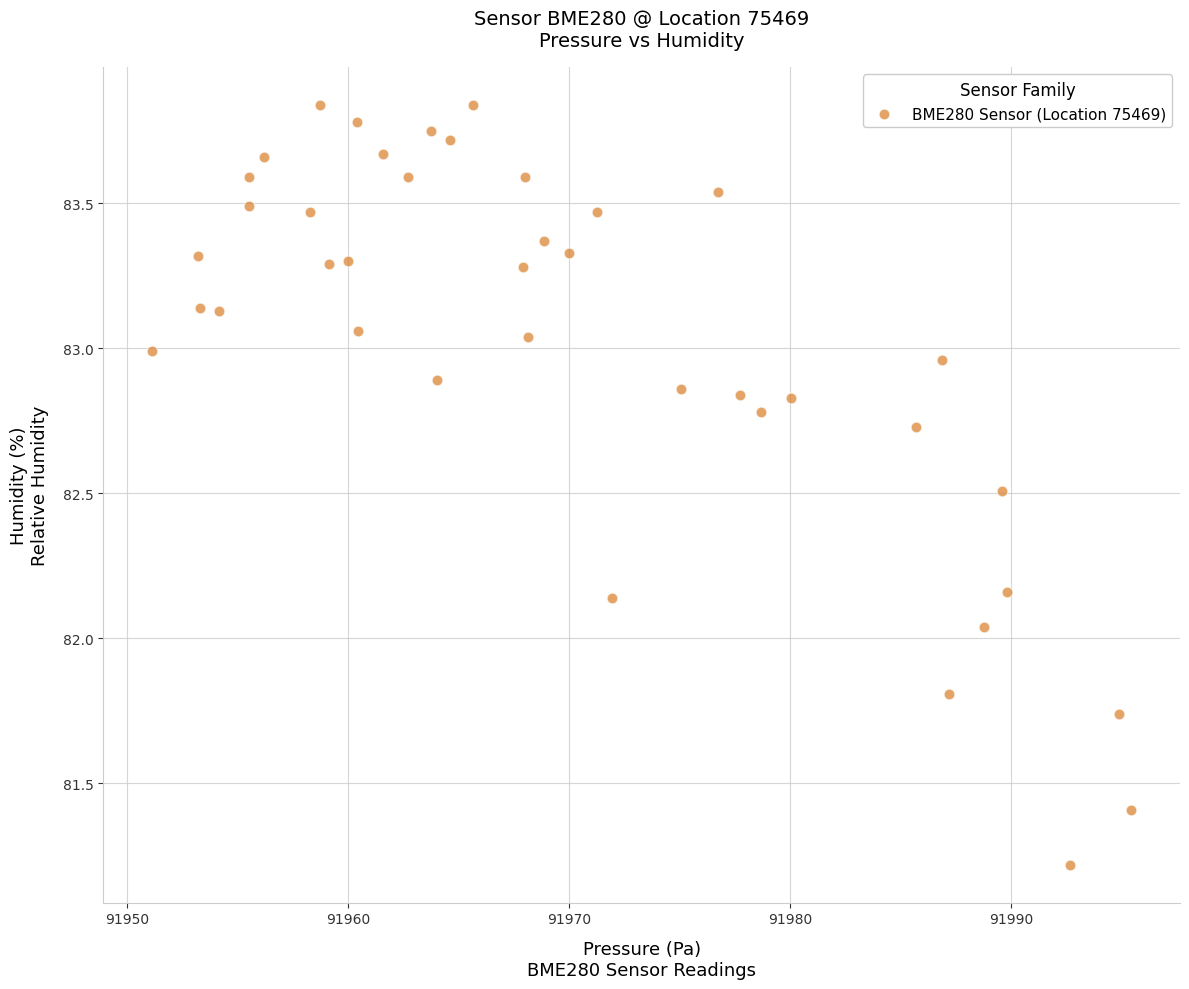

What is the range of Y values (max minus min)?

2.6